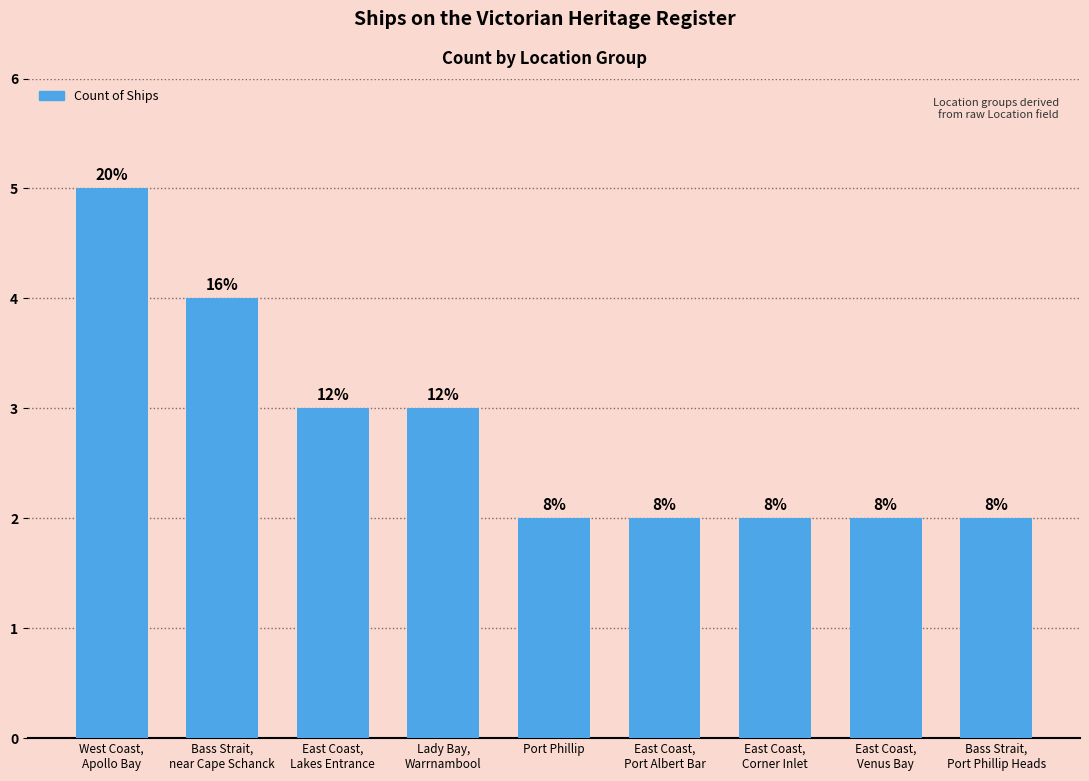

Which has a higher value, Bass Strait,
near Cape Schanck or Lady Bay,
Warrnambool?

Bass Strait,
near Cape Schanck